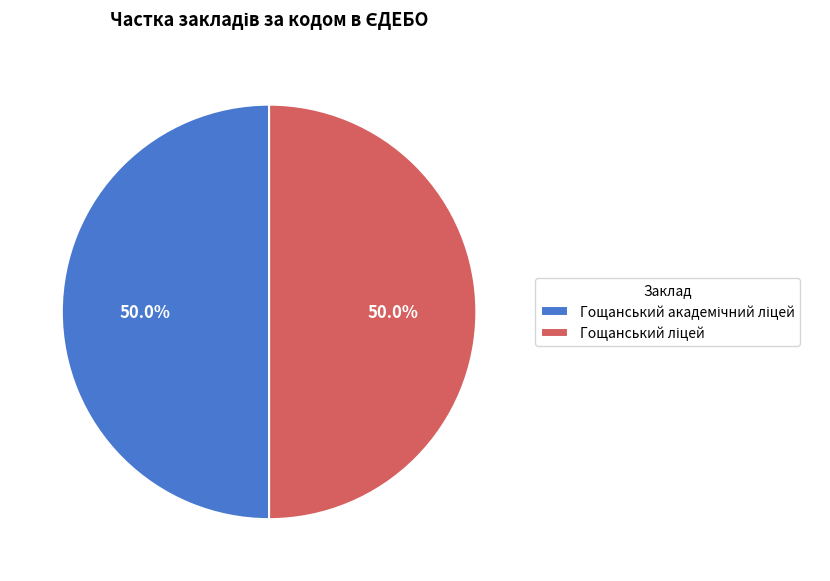

To the nearest percent, what percentage of the pie is Гощанський академічний ліцей?

50%